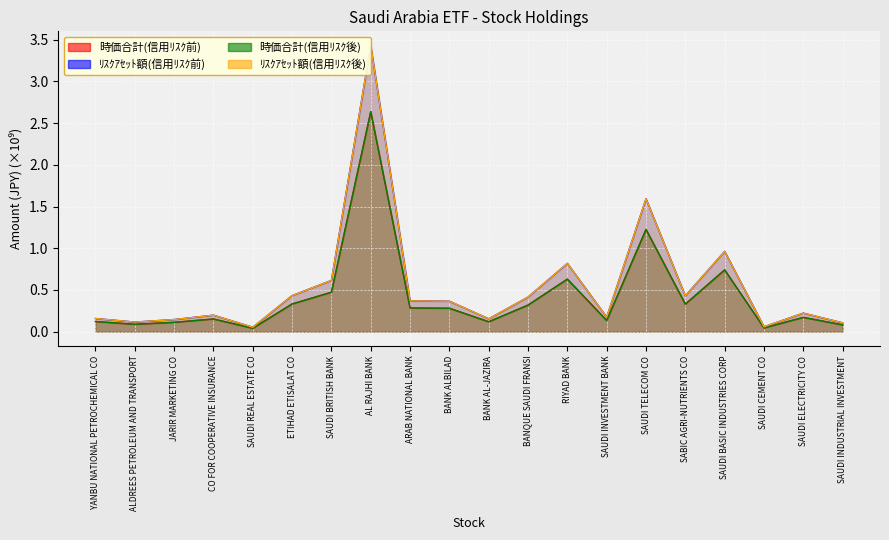

In 時価合計(信用ﾘｽｸ後), how many points are higher than both neighbors (excluding endpoints)?

6